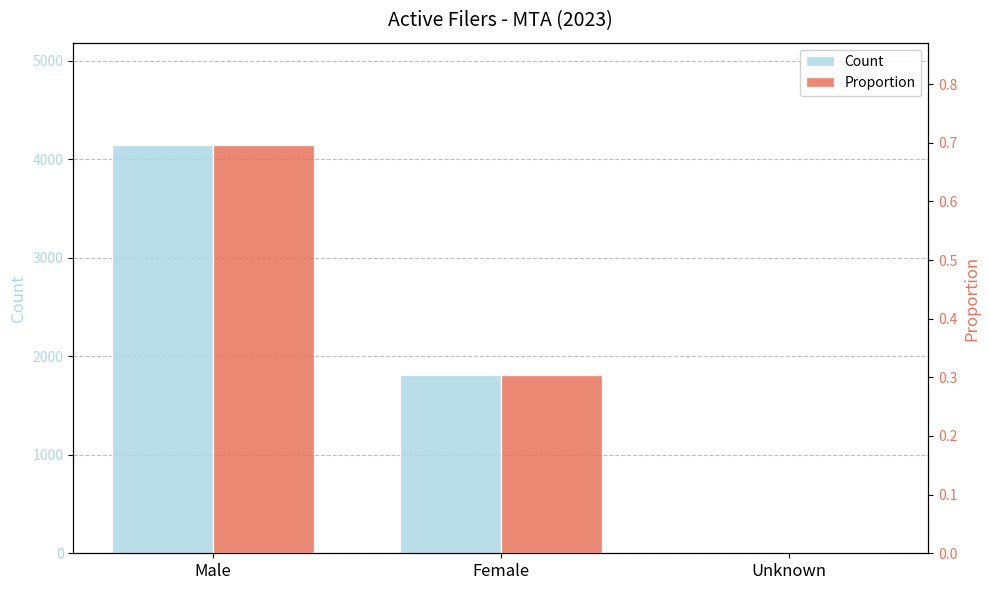

Is it true that Proportion equals 0.3 at Male?

False